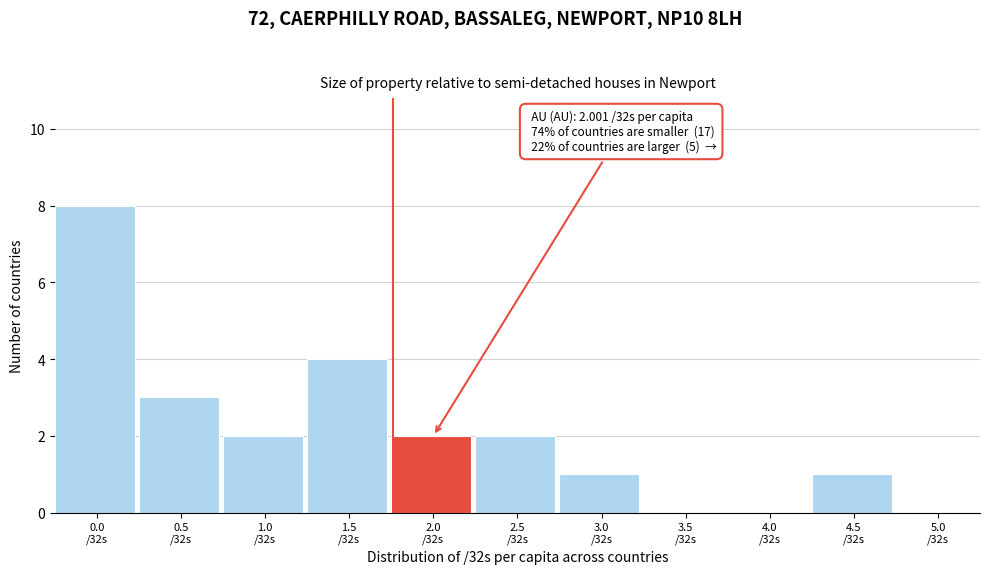

What is the greatest value displayed?

8